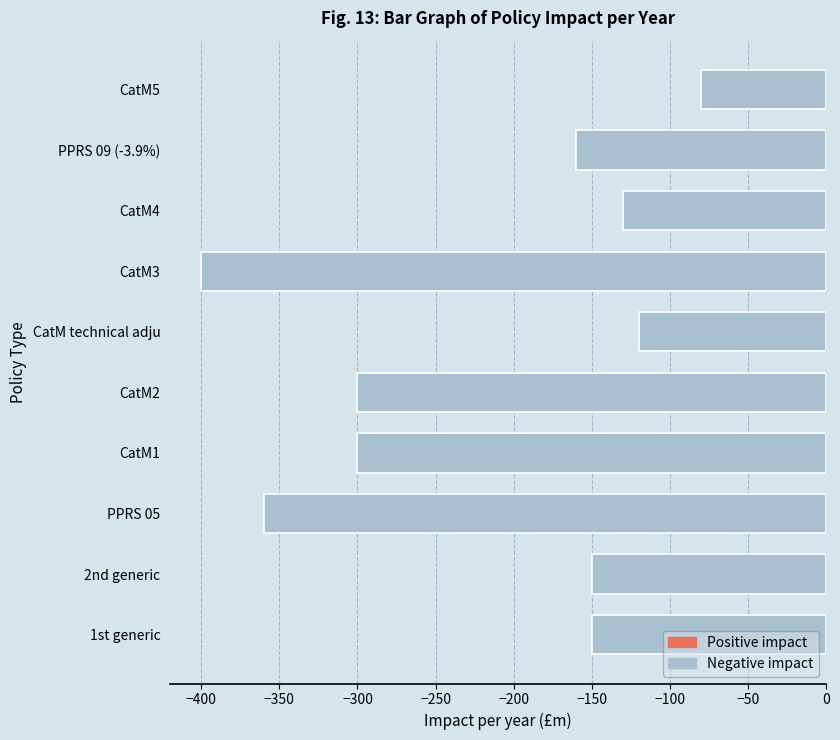

What is the sum of all values?

-2150